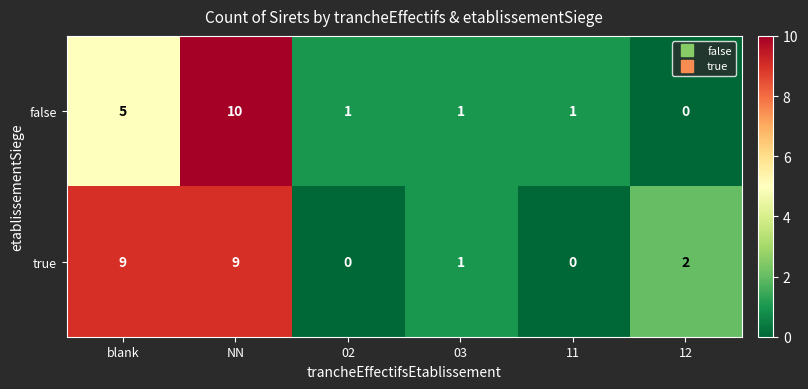

What is the difference between the maximum and minimum values in the false series?

10